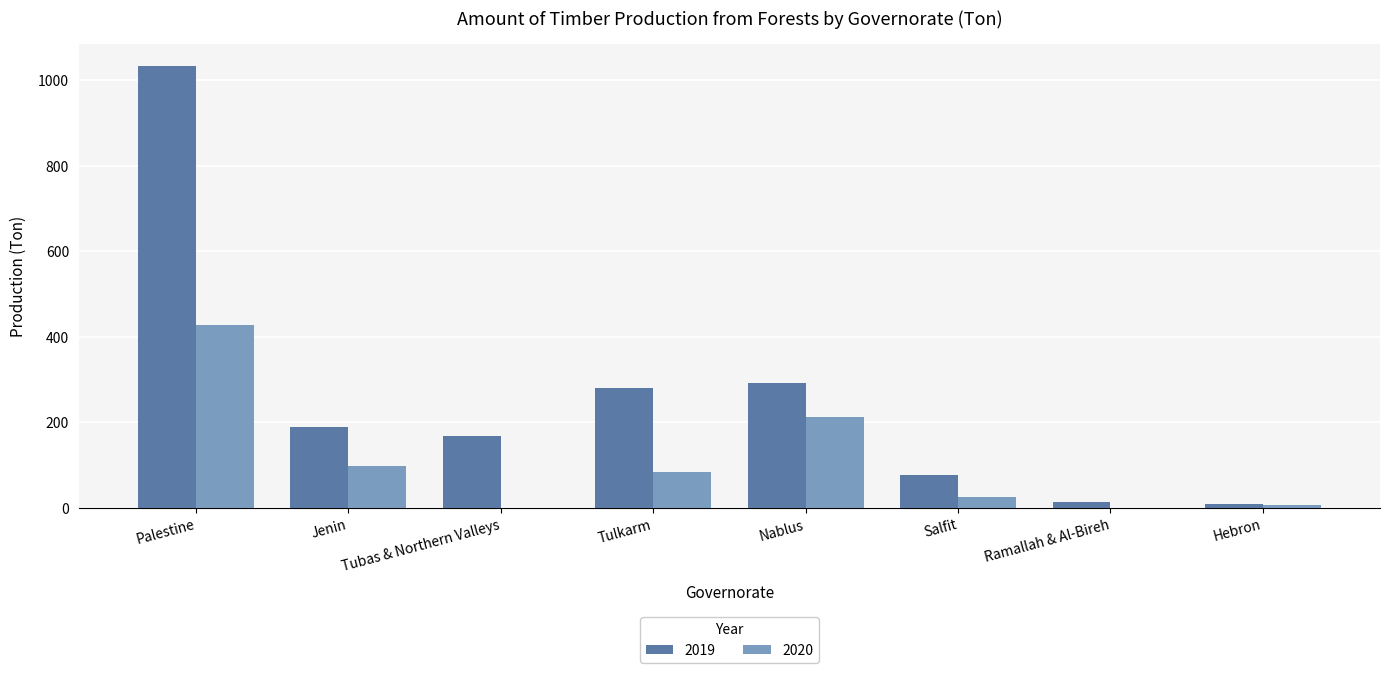

The value of 2019 at Palestine is 530.9. True or false?

False